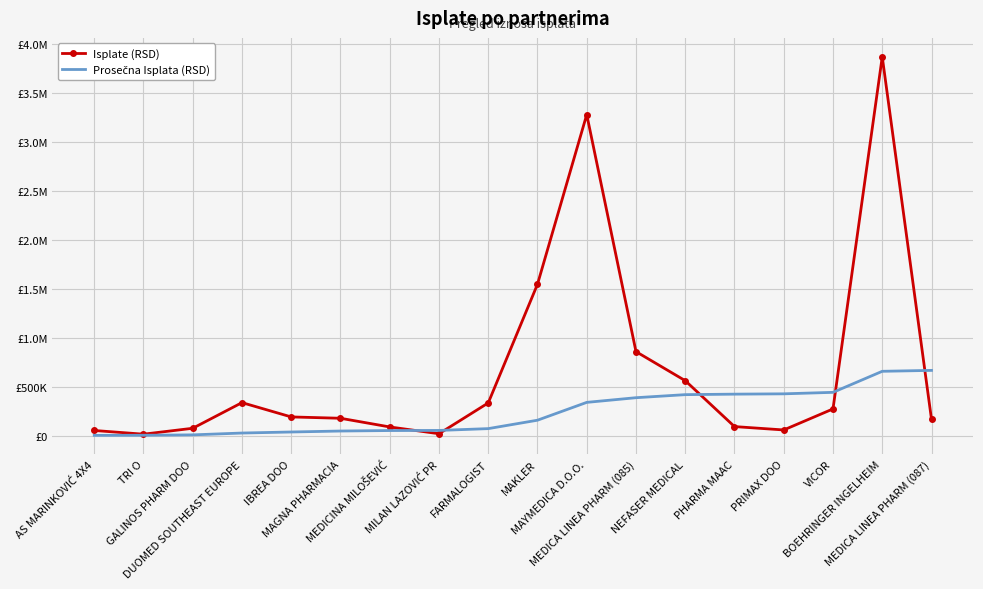

What is the smallest value displayed?

2927.8